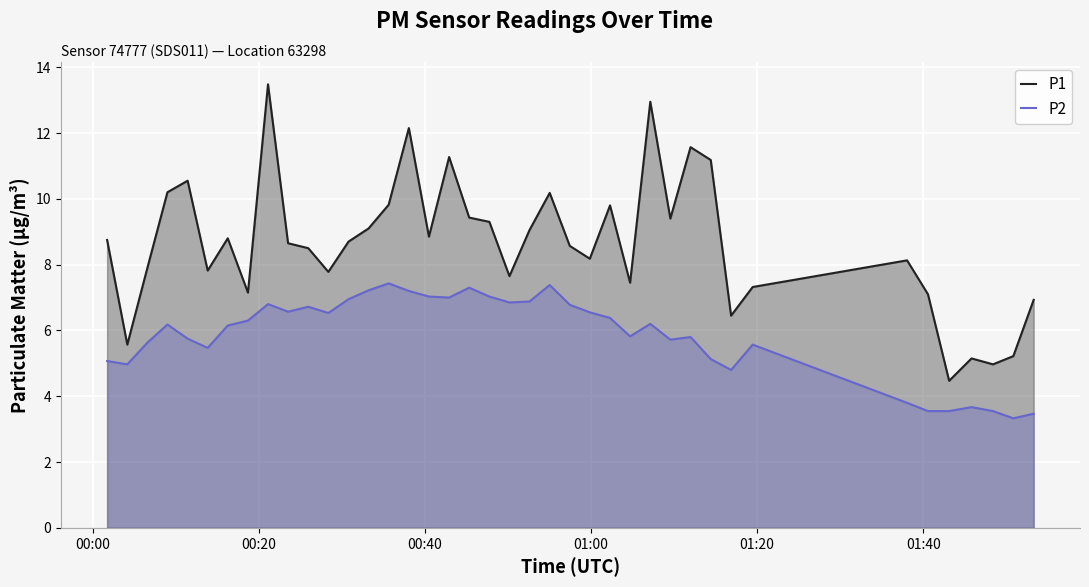

What is the greatest value displayed?

13.5